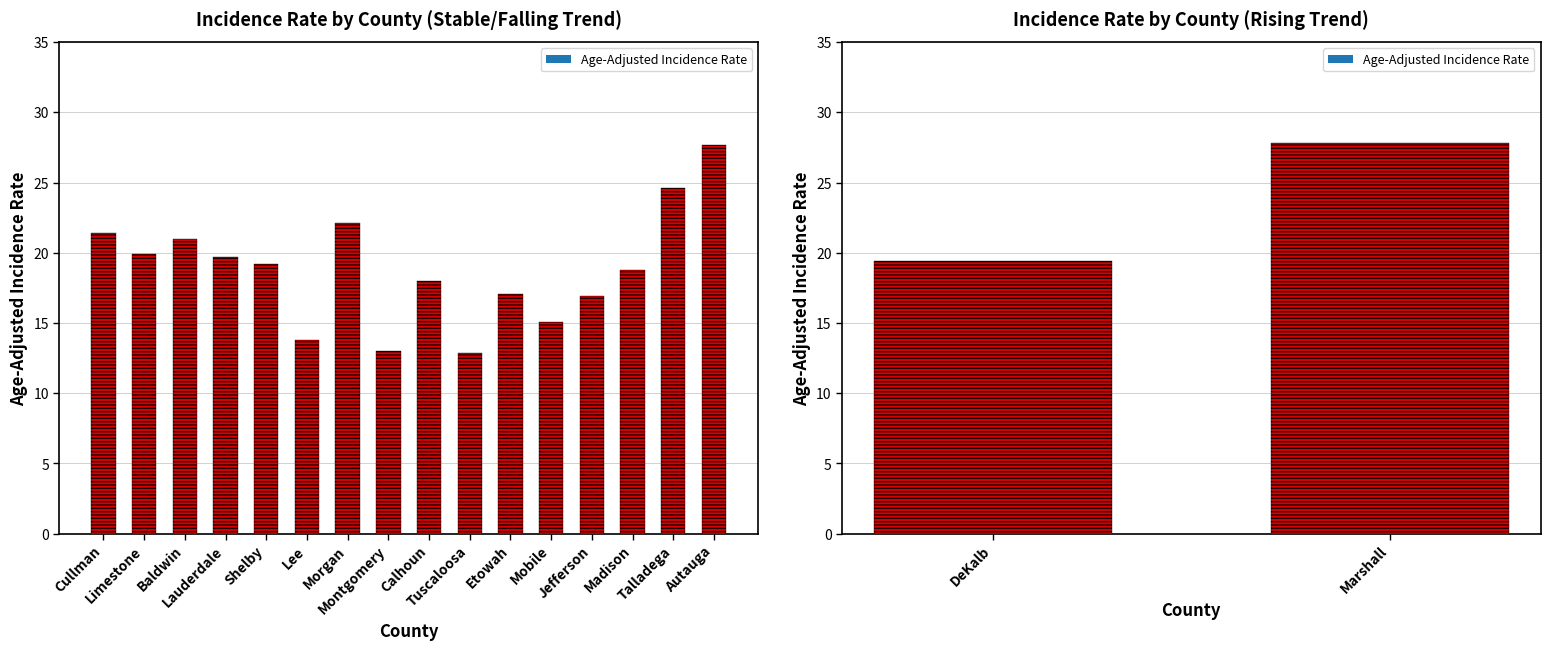

Is it true that the value at Madison is 18.8?

True